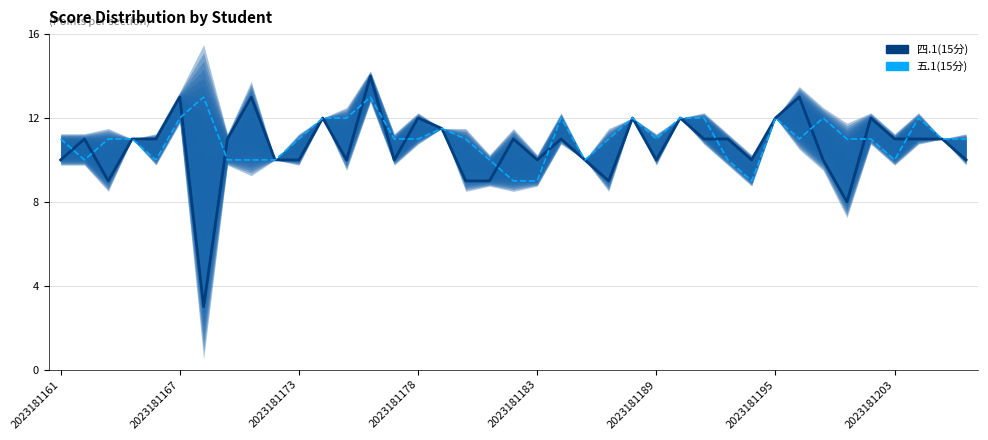

Reading left to right, extract all data points from this chart.

四.1(15分): 10.0	11.0	9.0	11.0	11.0	13.0	3.0	11.0	13.0	10.0	10.0	12.0	10.0	14.0	10.0	12.0	11.5	9.0	9.0	11.0	10.0	11.0	10.0	9.0	12.0	10.0	12.0	11.0	11.0	10.0	12.0	13.0	10.0	8.0	12.0	11.0	11.0	11.0	10.0
五.1(15分): 11.0	10.0	11.0	11.0	10.0	12.0	13.0	10.0	10.0	10.0	11.0	12.0	12.0	13.0	11.0	11.0	11.5	11.0	10.0	9.0	9.0	12.0	10.0	11.0	12.0	11.0	12.0	12.0	10.0	9.0	12.0	11.0	12.0	11.0	11.0	10.0	12.0	11.0	11.0